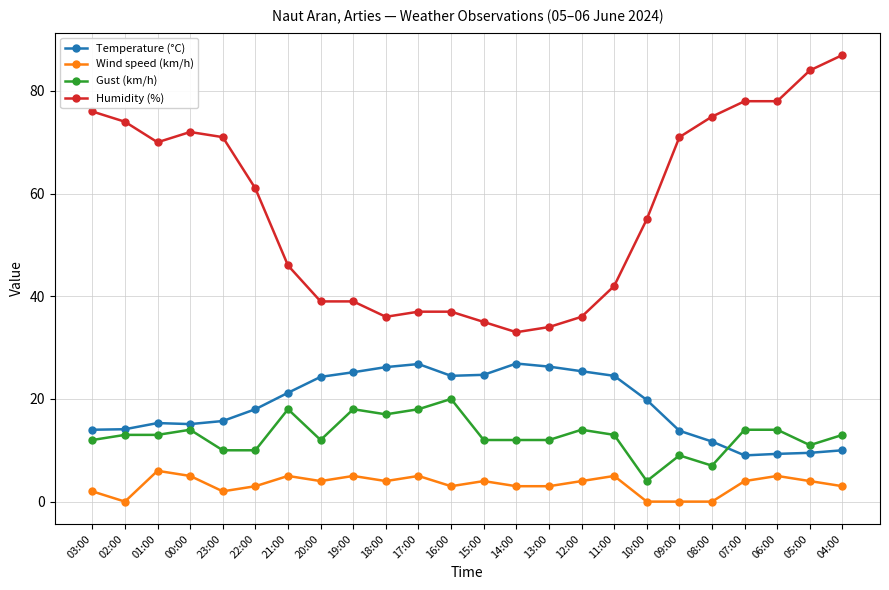

What is the difference between the maximum and minimum values in the Temperature (°C) series?

17.9